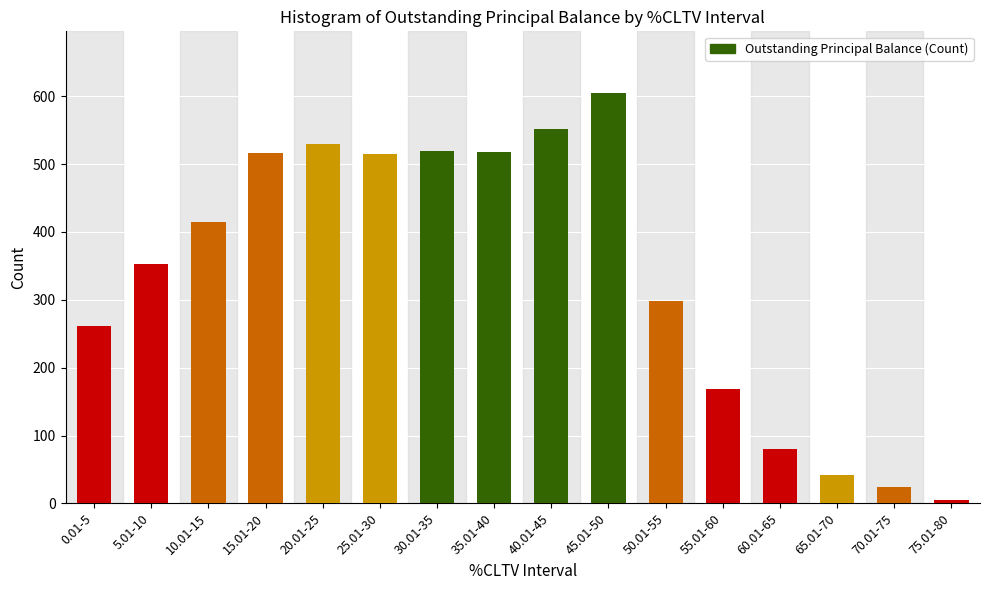

What is the greatest value displayed?

605